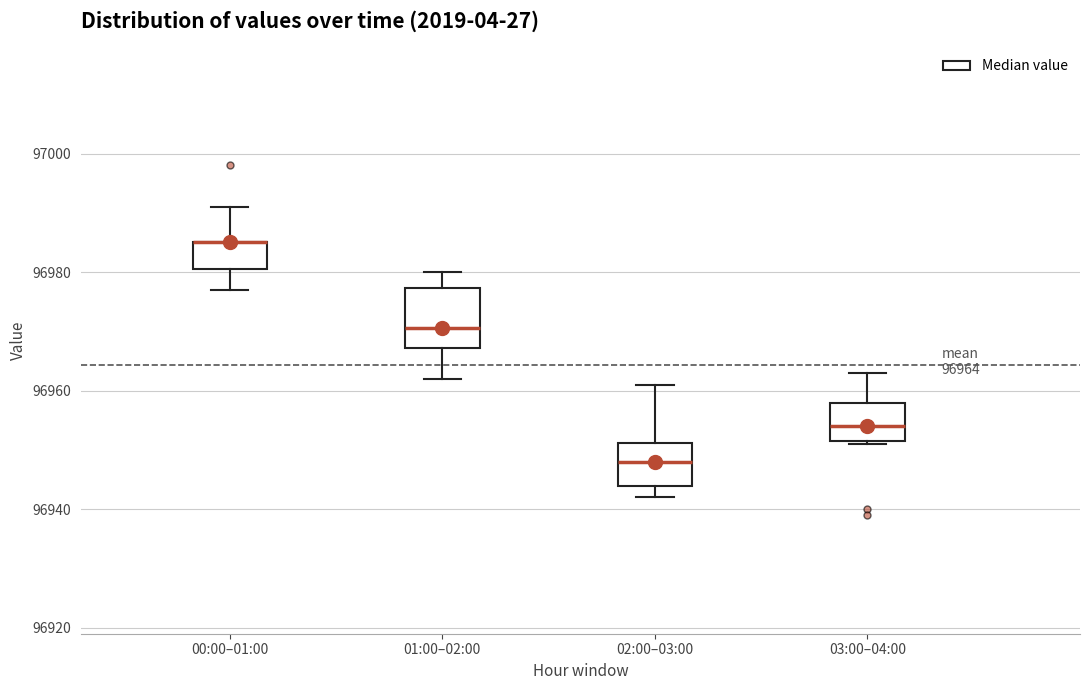

Which box is the tallest, from its lower edge to its upper edge?

01:00–02:00